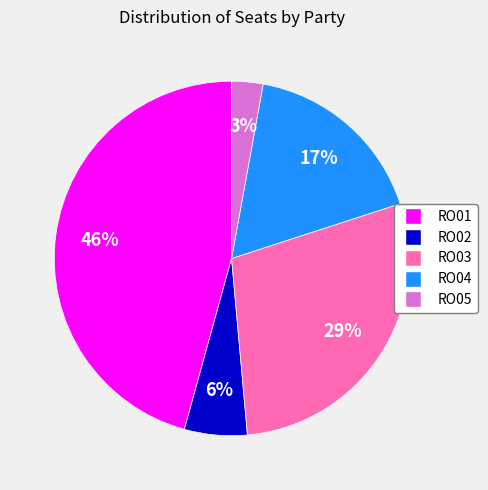

To the nearest percent, what percentage of the pie is RO04?

17%